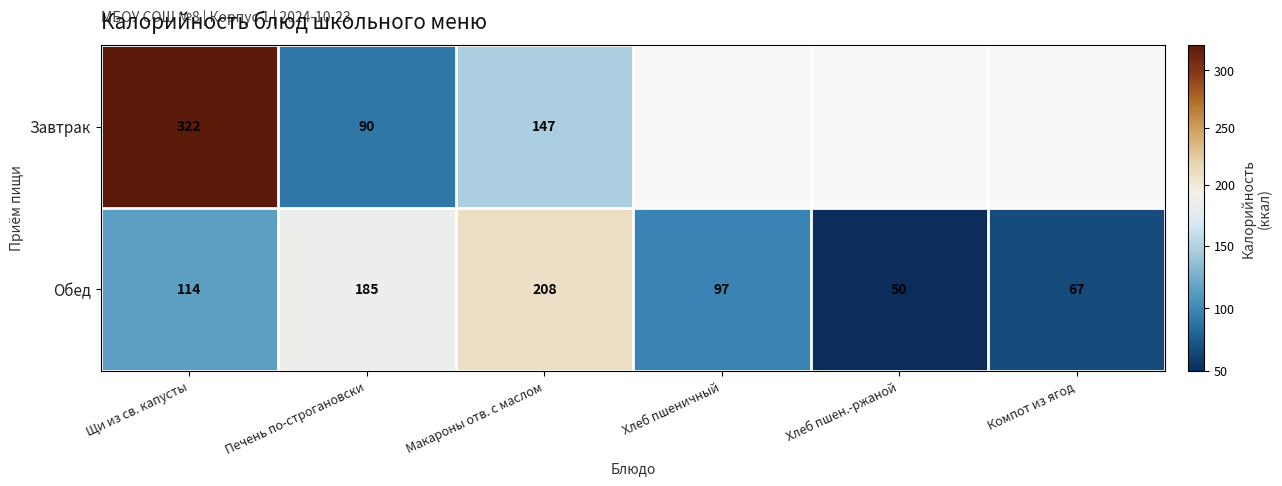

Between Щи из св. капусты and Макароны отв. с маслом, which series saw the biggest shift?

Завтрак